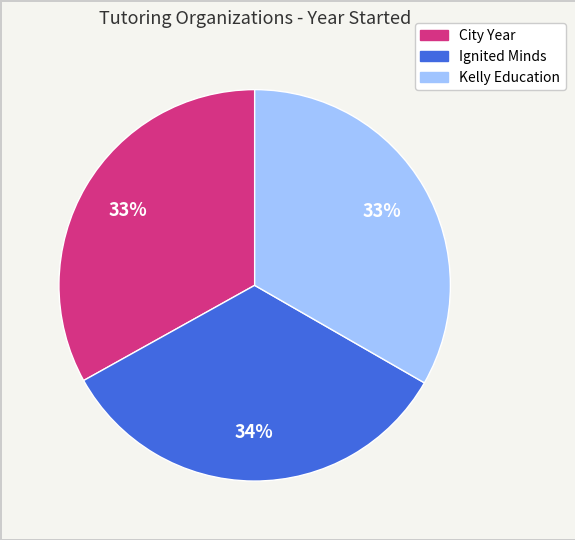

To the nearest percent, what is the difference between the Ignited Minds and City Year slice percentages?

1%